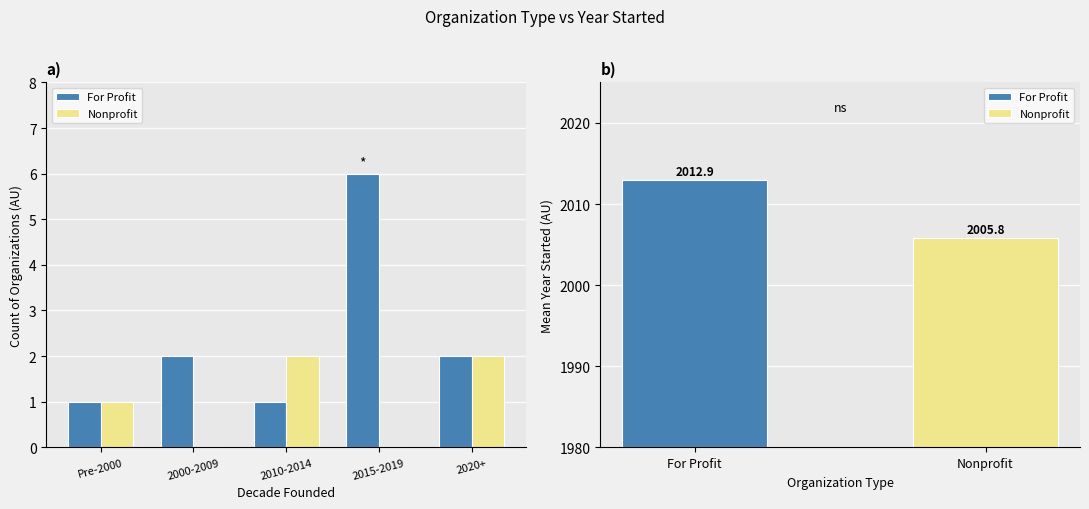

True or false: Nonprofit has a value of 1 at Pre-2000.

True